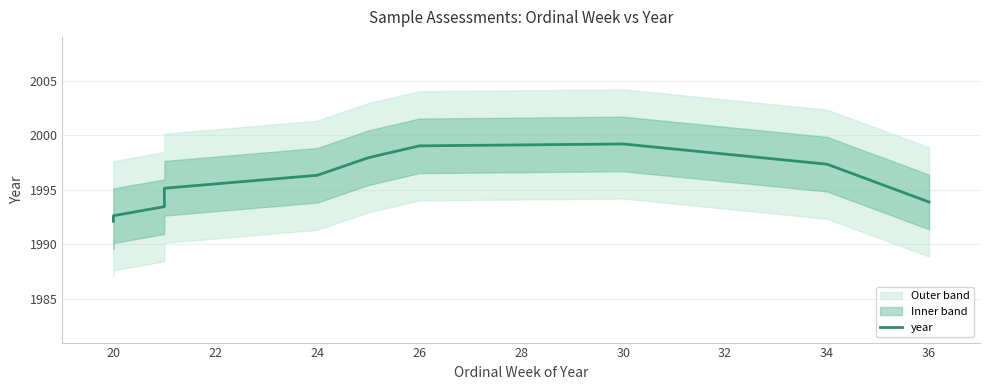

What is the difference between the maximum and minimum values?

7.1